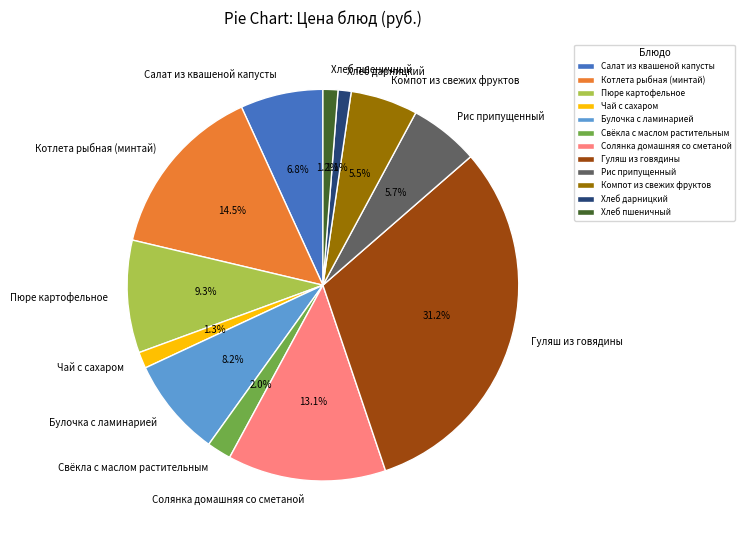

Which has a higher value, Хлеб пшеничный or Салат из квашеной капусты?

Салат из квашеной капусты